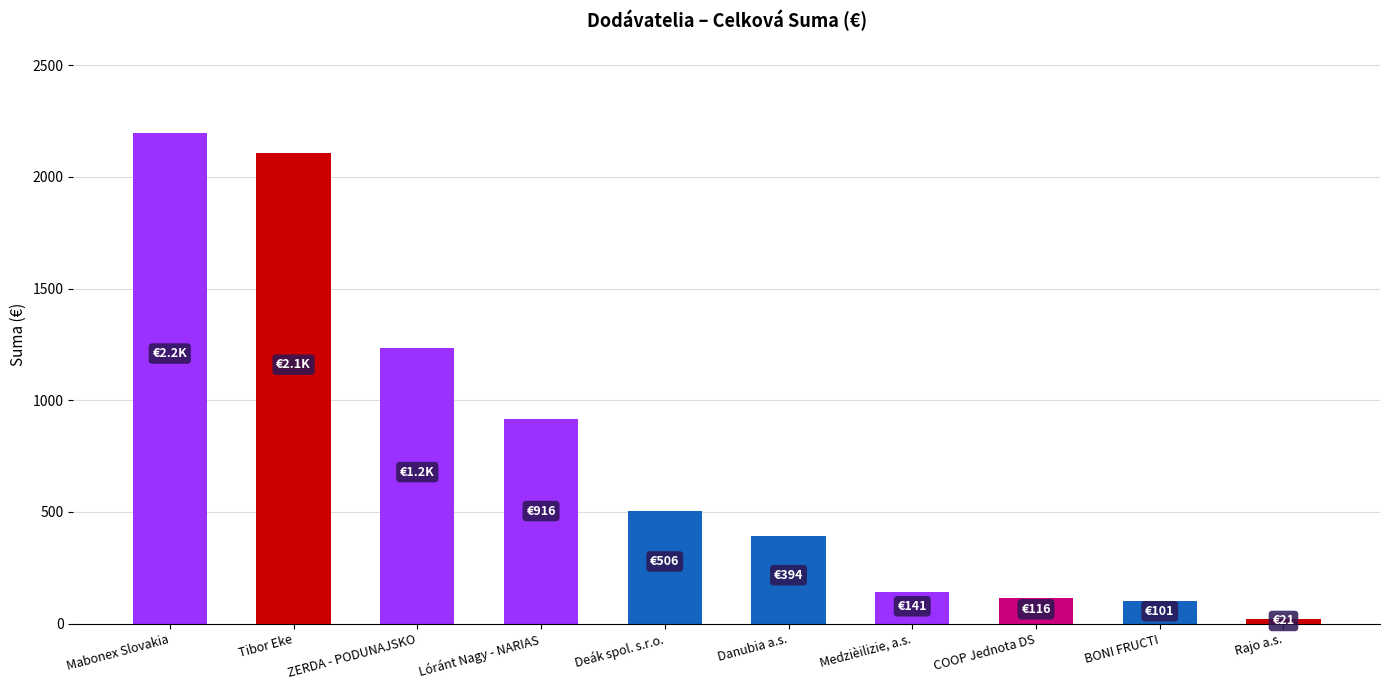

Does the chart contain stacked bars?

No